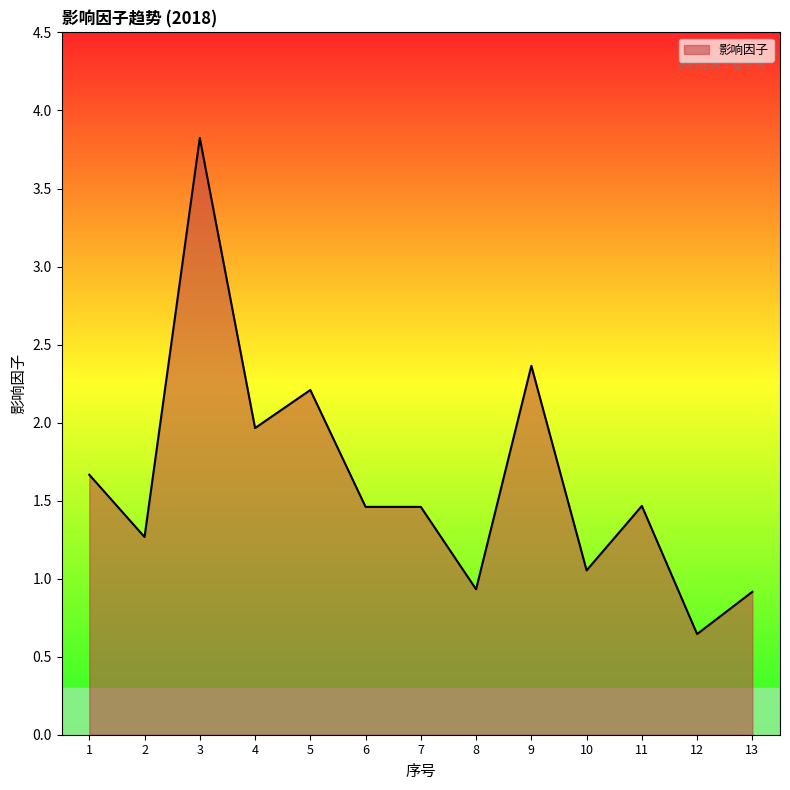

Count the number of data series in this chart.

1